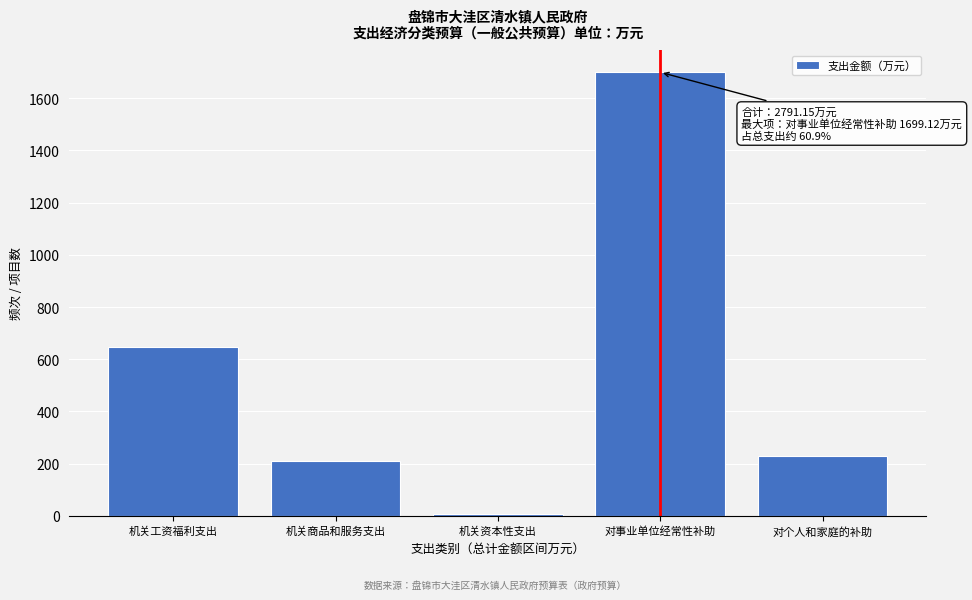

Reading left to right, transcribe all the data shown in this chart.

机关工资福利支出=648.1	机关商品和服务支出=208.7	机关资本性支出=6.0	对事业单位经常性补助=1699.1	对个人和家庭的补助=229.2